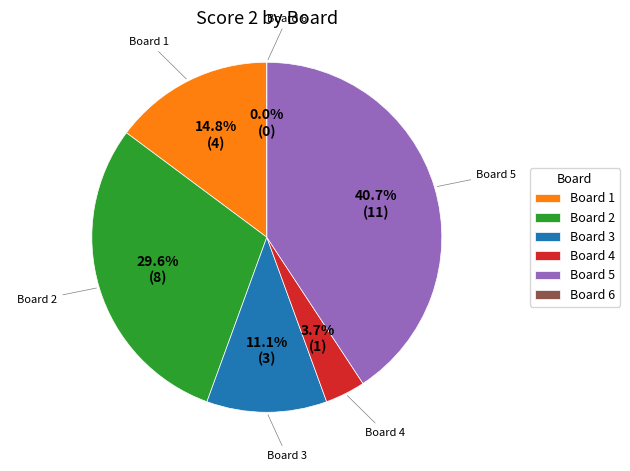

To the nearest percent, what is the difference between the largest and smallest slice percentages?

41%